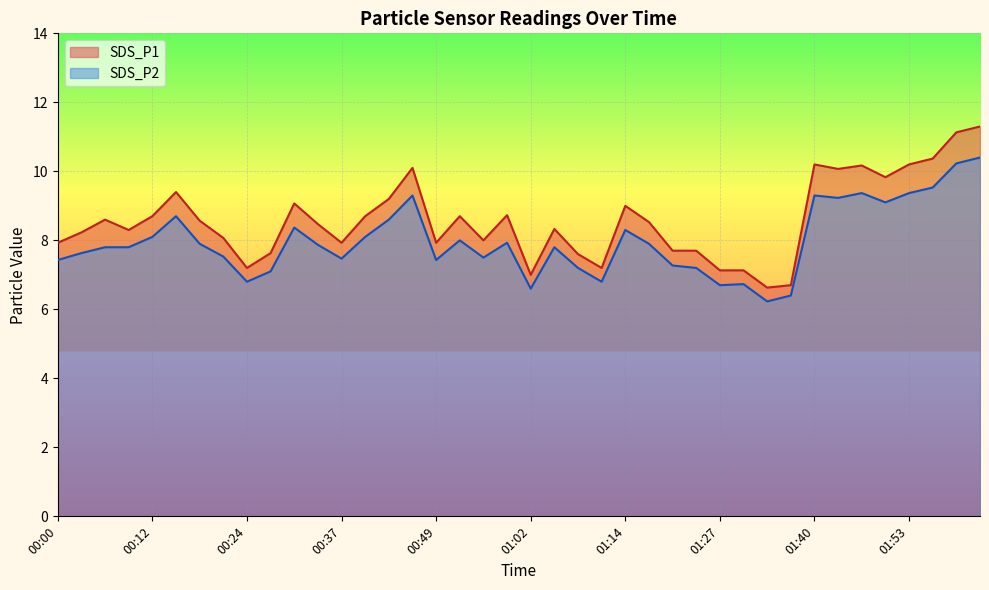

At how many categories does at least one series exceed 6?

40